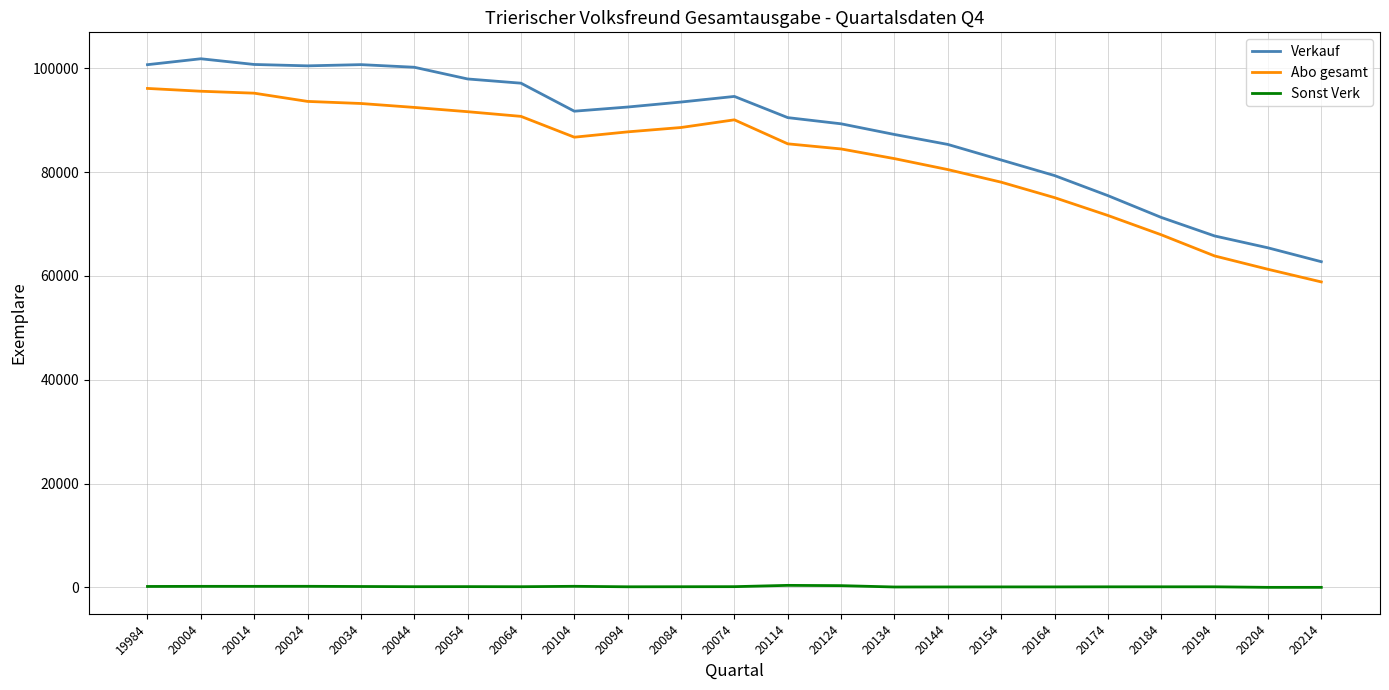

What is the difference between the maximum and second lowest values in the Abo gesamt series?

34851